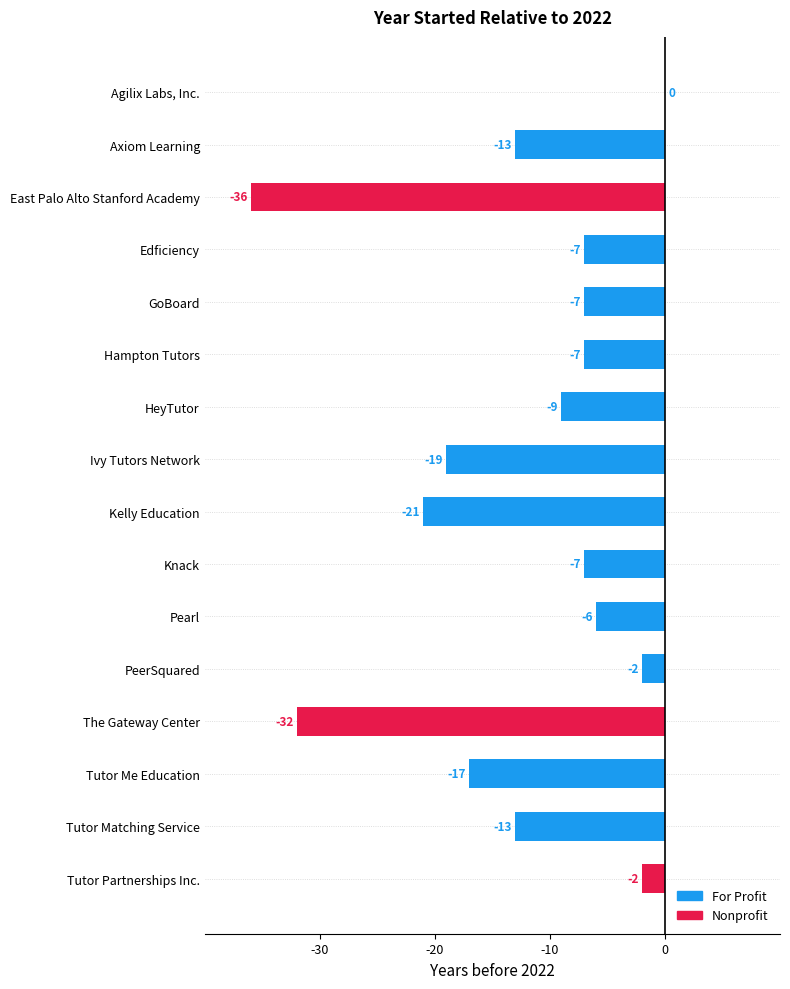

Which has a higher value, Tutor Matching Service or HeyTutor?

HeyTutor